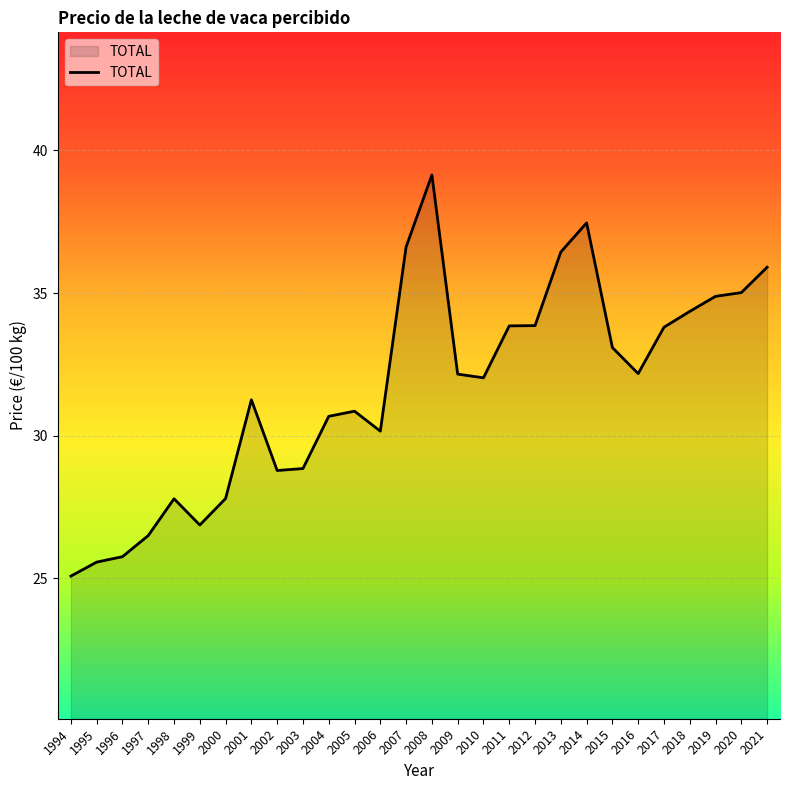

What is the greatest value displayed?

39.1